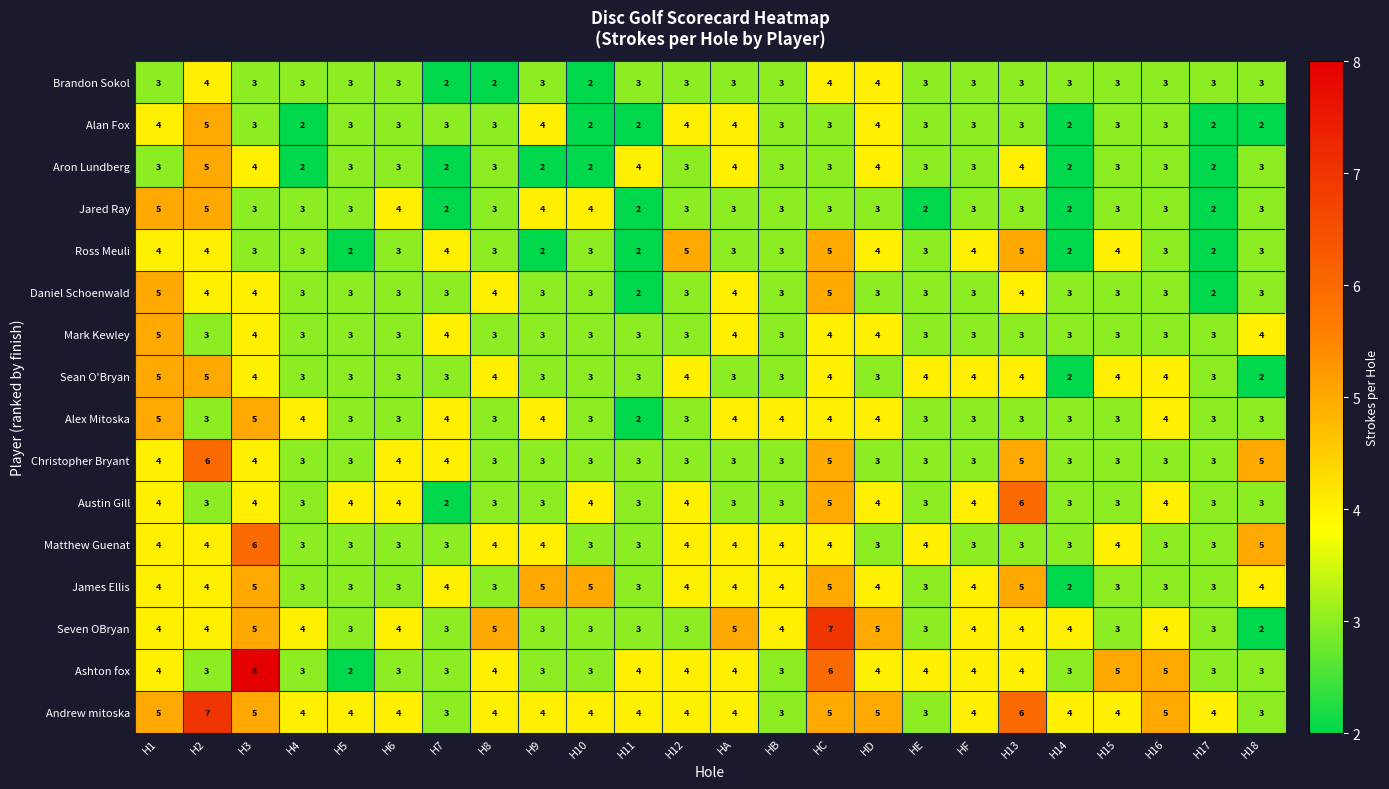

What is the sum of the Brandon Sokol values at HB and H5?

6